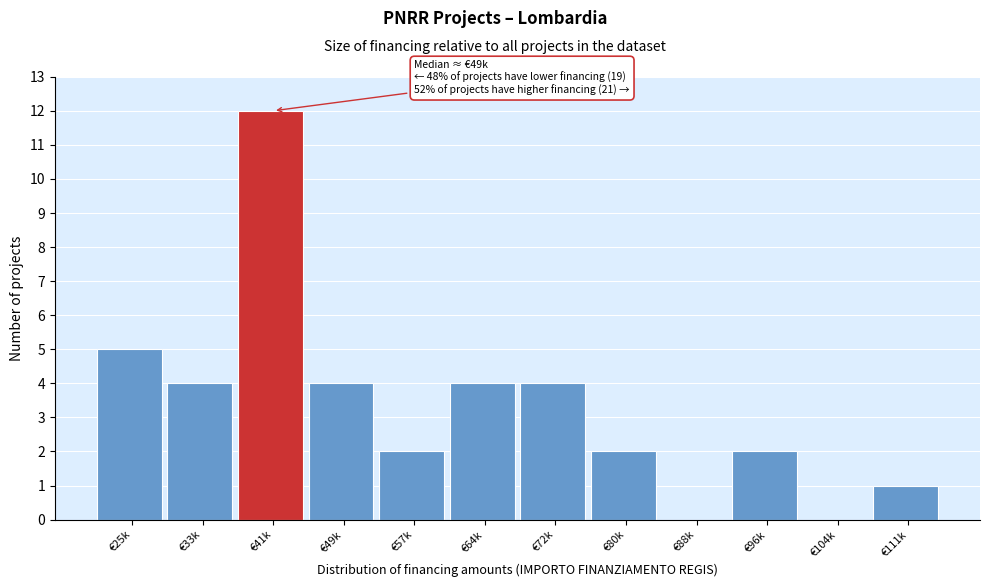

Reading left to right, list all the values displayed in this chart.

€25k=5	€33k=4	€41k=12	€49k=4	€57k=2	€64k=4	€72k=4	€80k=2	€88k=0	€96k=2	€104k=0	€111k=1